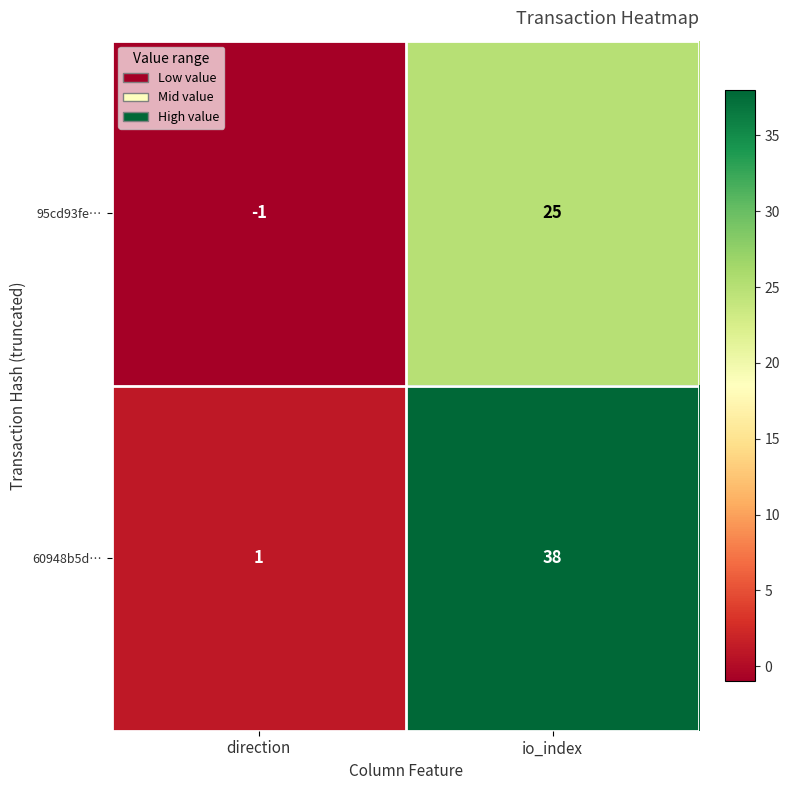

Which series has the largest total across all categories?

60948b5d…